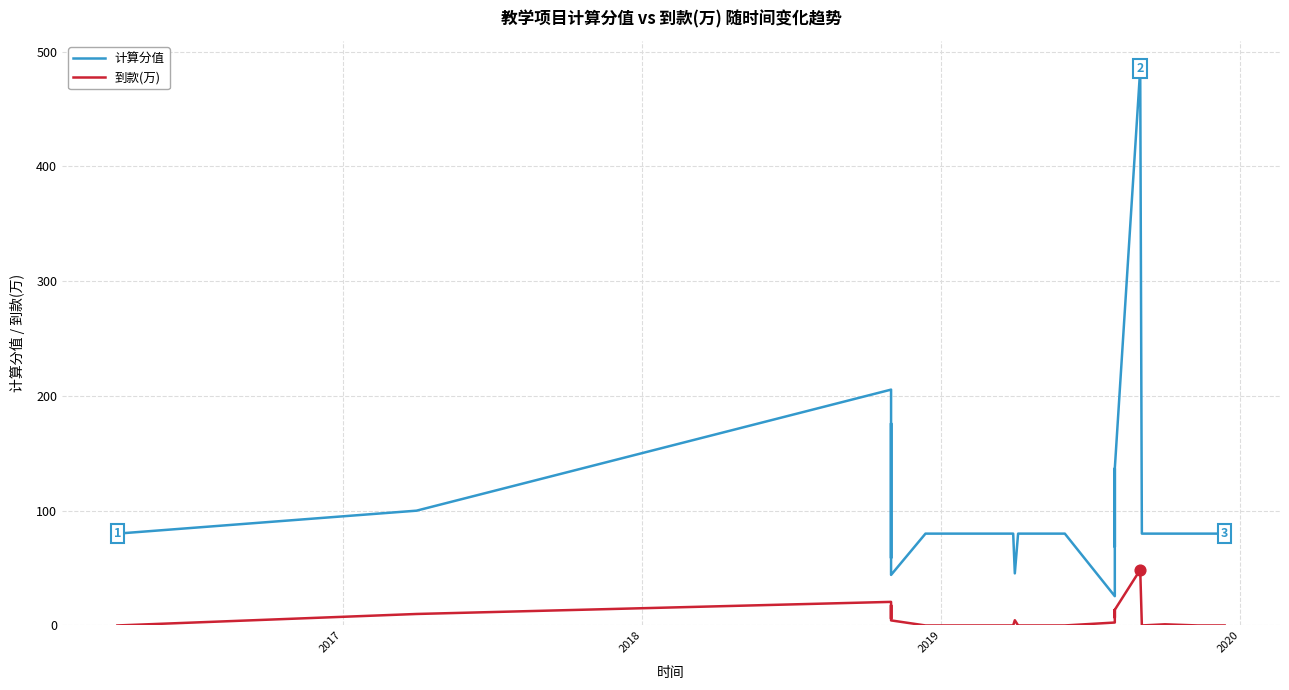

Which series contains the highest Y value?

计算分值